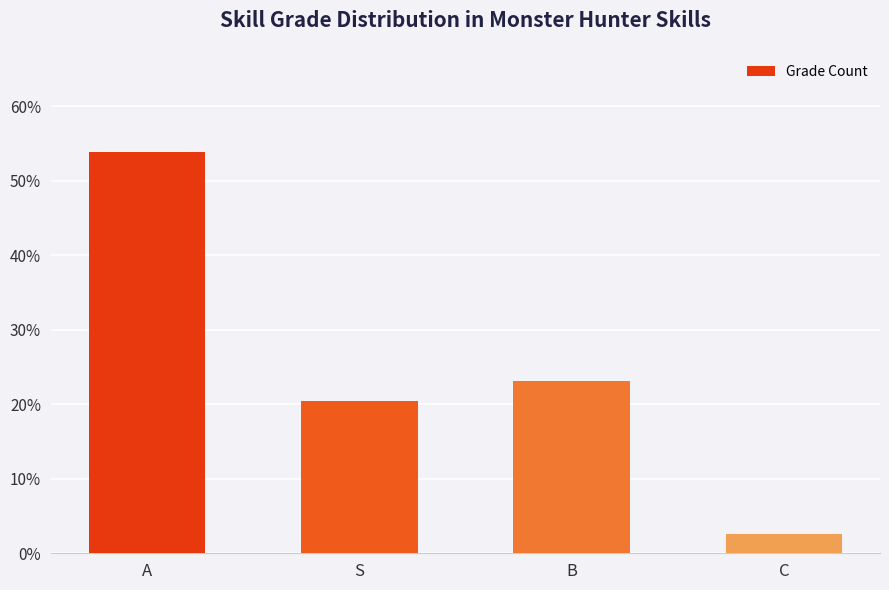

What is the sum of all values?

1.0